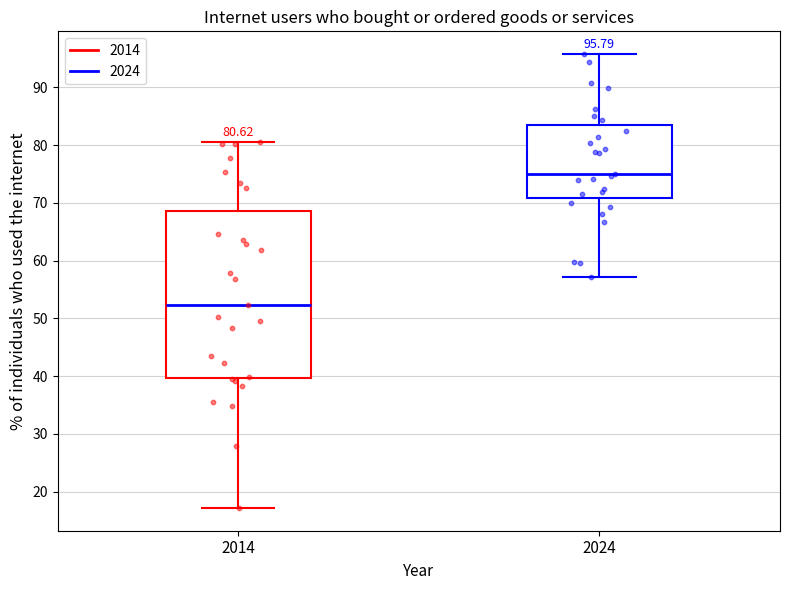

Which box is the tallest, from its lower edge to its upper edge?

2014